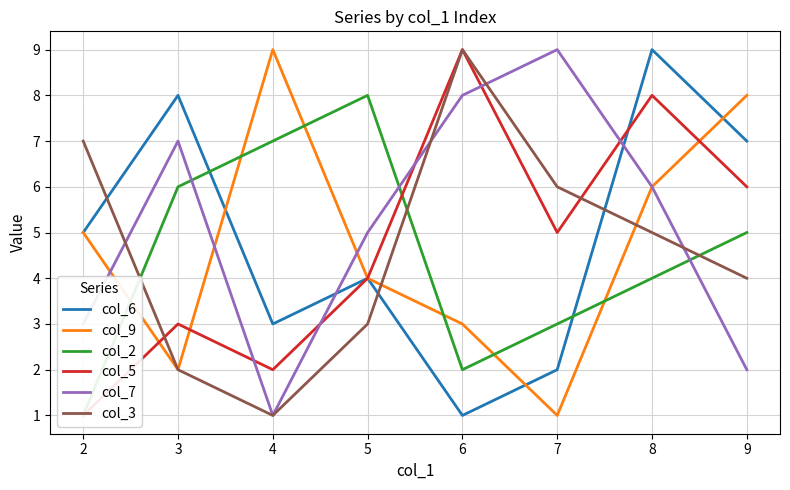

Which series has the largest total across all categories?

col_7